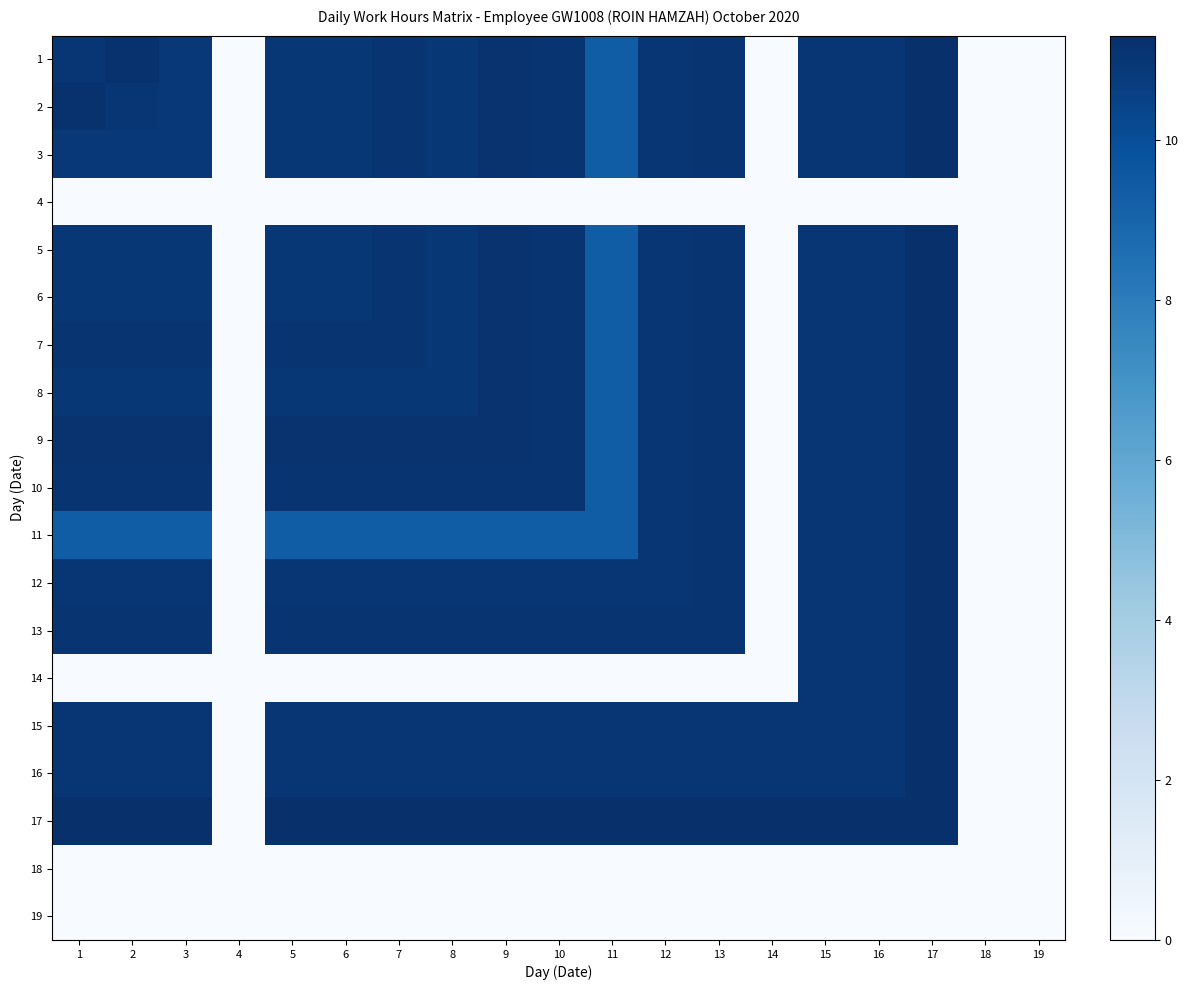

At 6, list the series in order from smallest to largest.

4, 14, 18, 19, 11, 1, 2, 3, 5, 6, 8, 12, 15, 16, 10, 13, 7, 9, 17